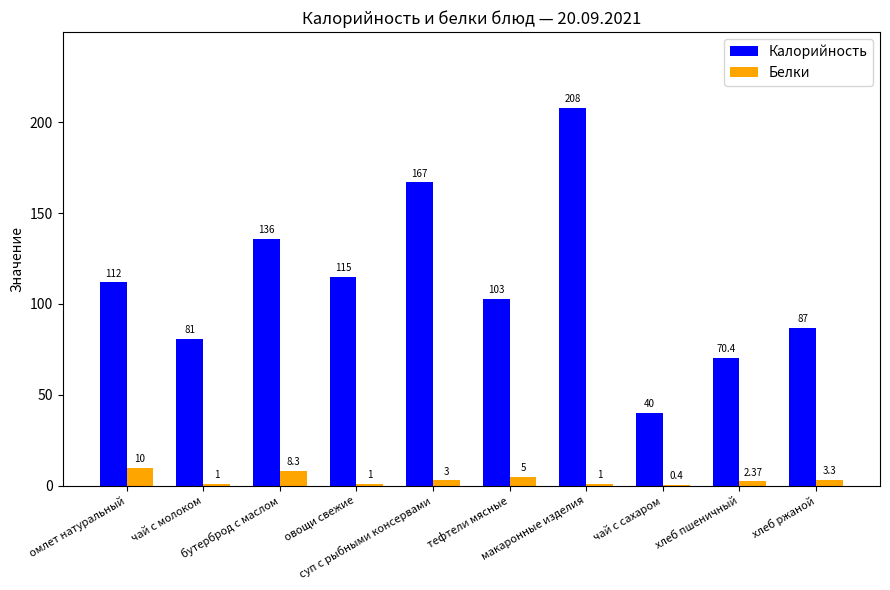

Rank the series by their maximum value, from lowest to highest.

Белки, Калорийность